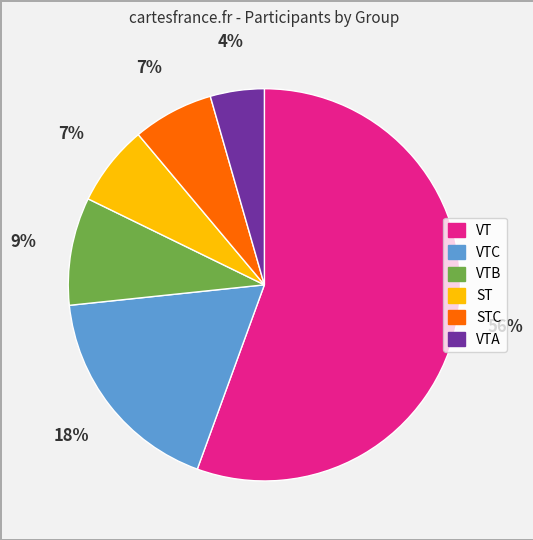

Does any single category account for the majority?

Yes